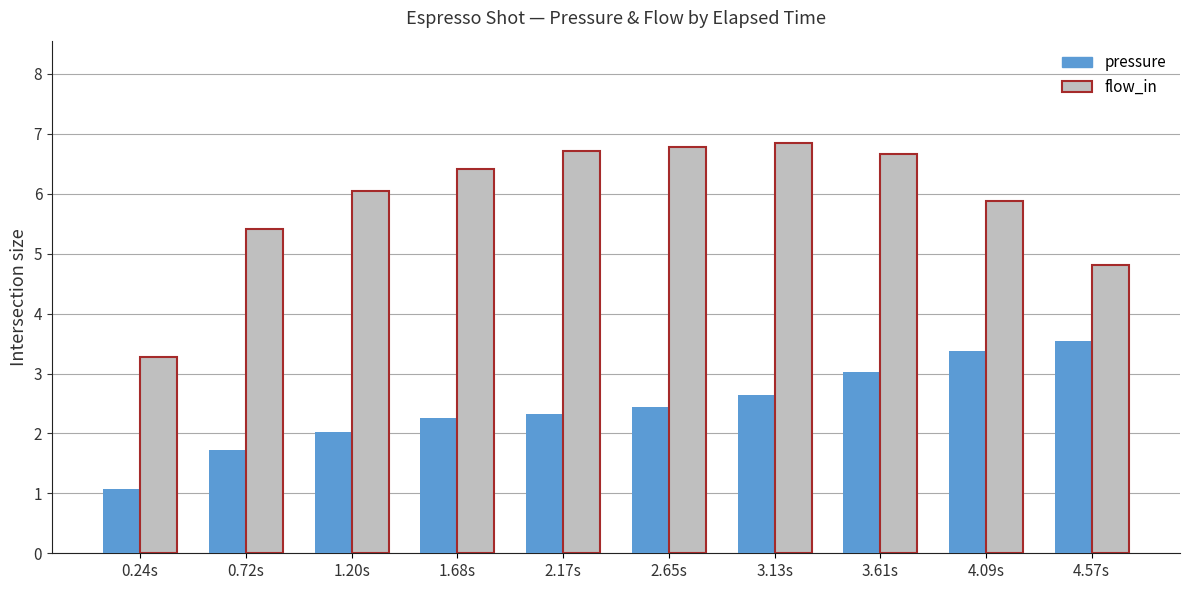

Count the number of categories in the chart.

10